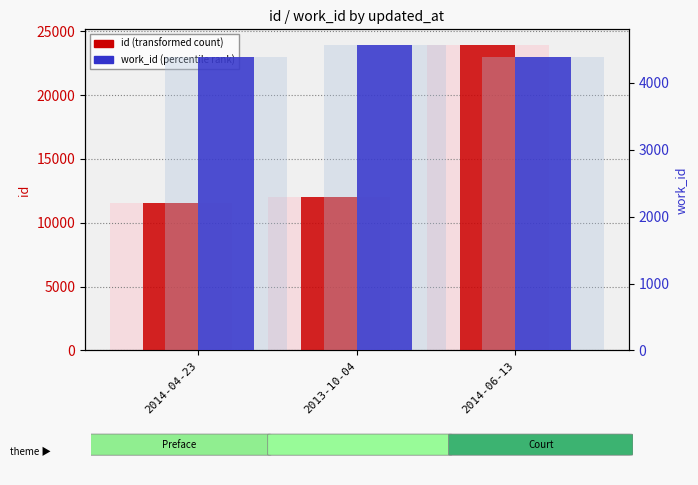

What is the label of the 2nd bar from the left?

2013-10-04